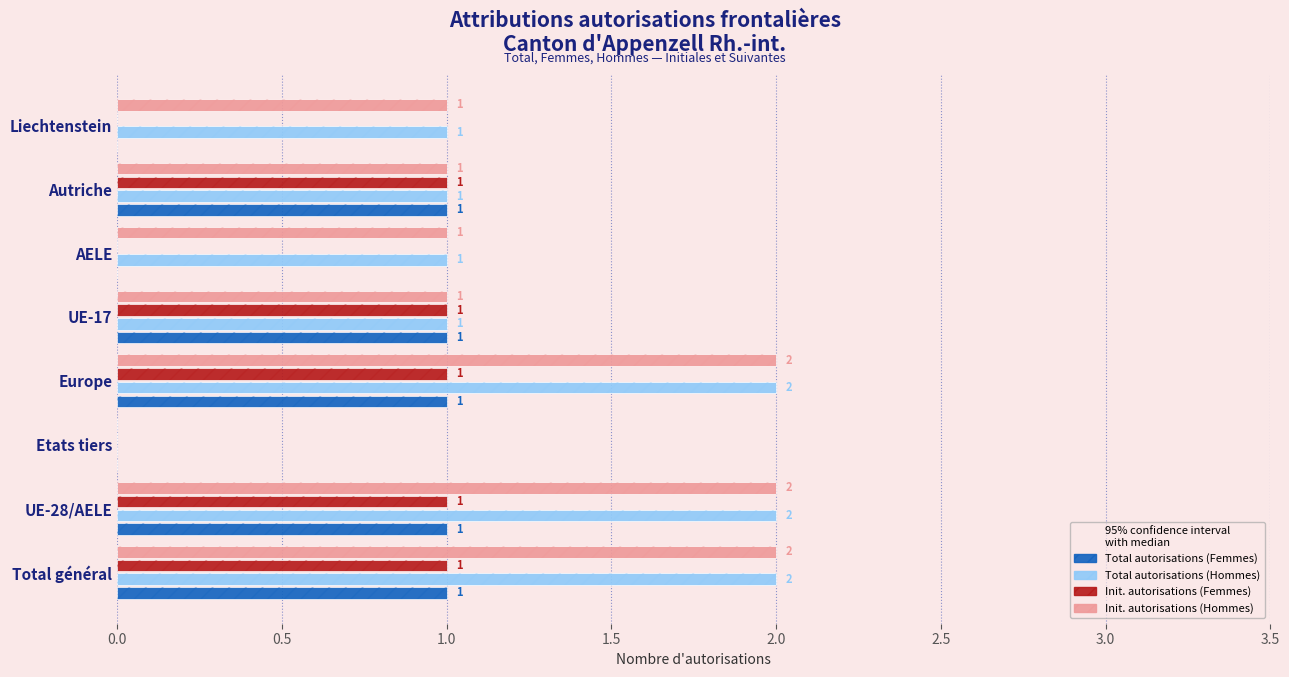

What is the maximum value for Total autorisations (Hommes)?

2